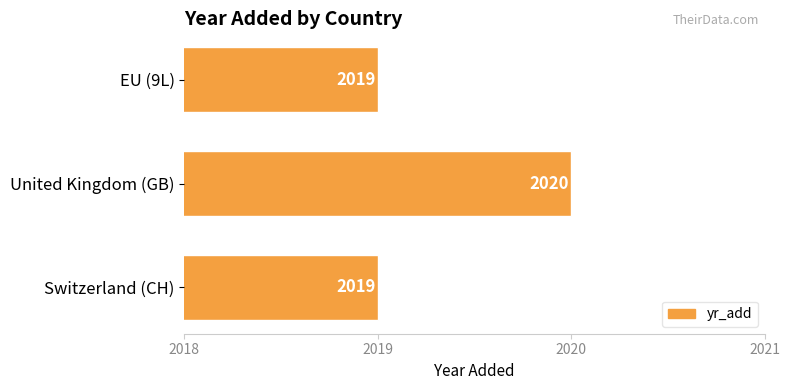

Reading bottom to top, what are all the values shown in this chart?

Switzerland (CH)=2019	United Kingdom (GB)=2020	EU (9L)=2019